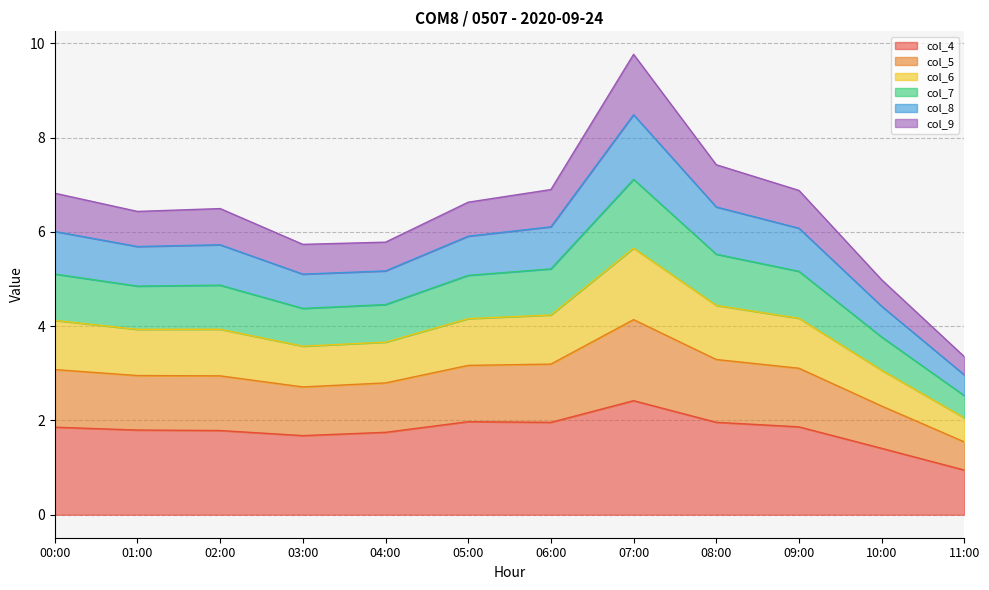

What is the difference between the second highest and minimum values in the col_7 series?

3.0